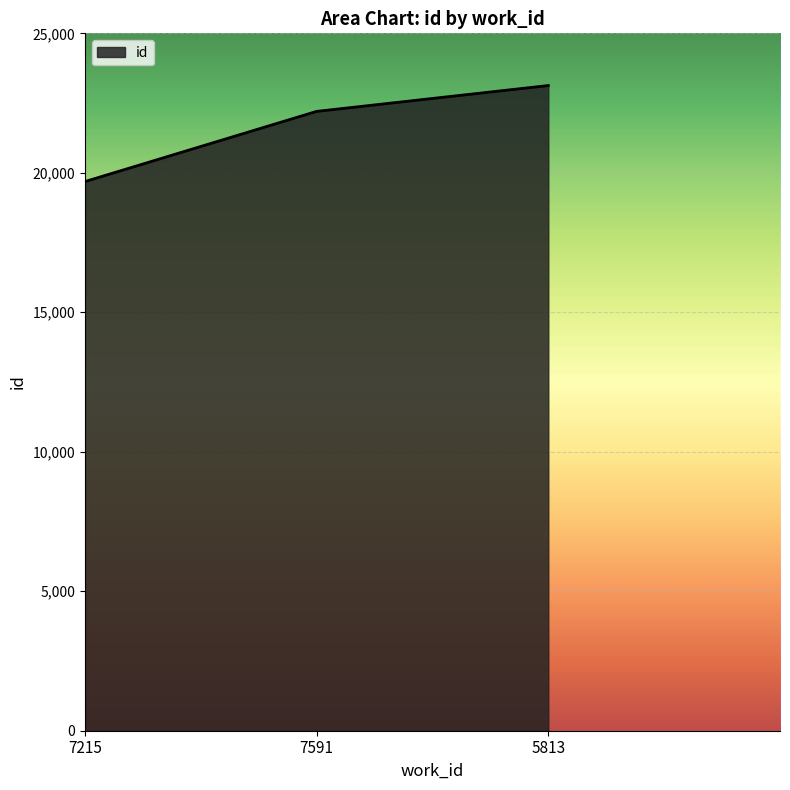

Reading left to right, what are all the values shown in this chart?

7215=19686	7591=22202	5813=23129